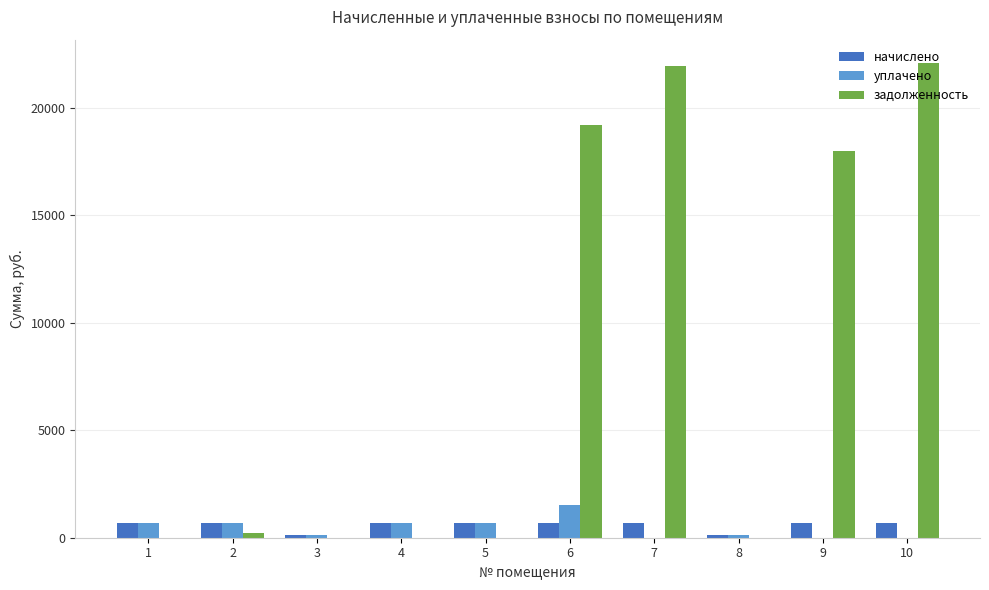

The value of задолженность at 9 is 18007.5. True or false?

True